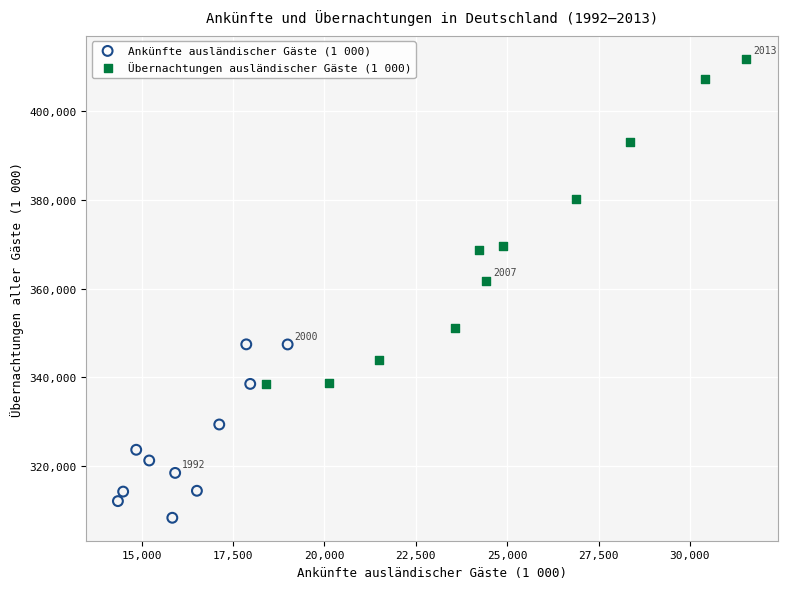

Which series reaches the minimum Y coordinate?

Ankünfte ausländischer Gäste (1 000)